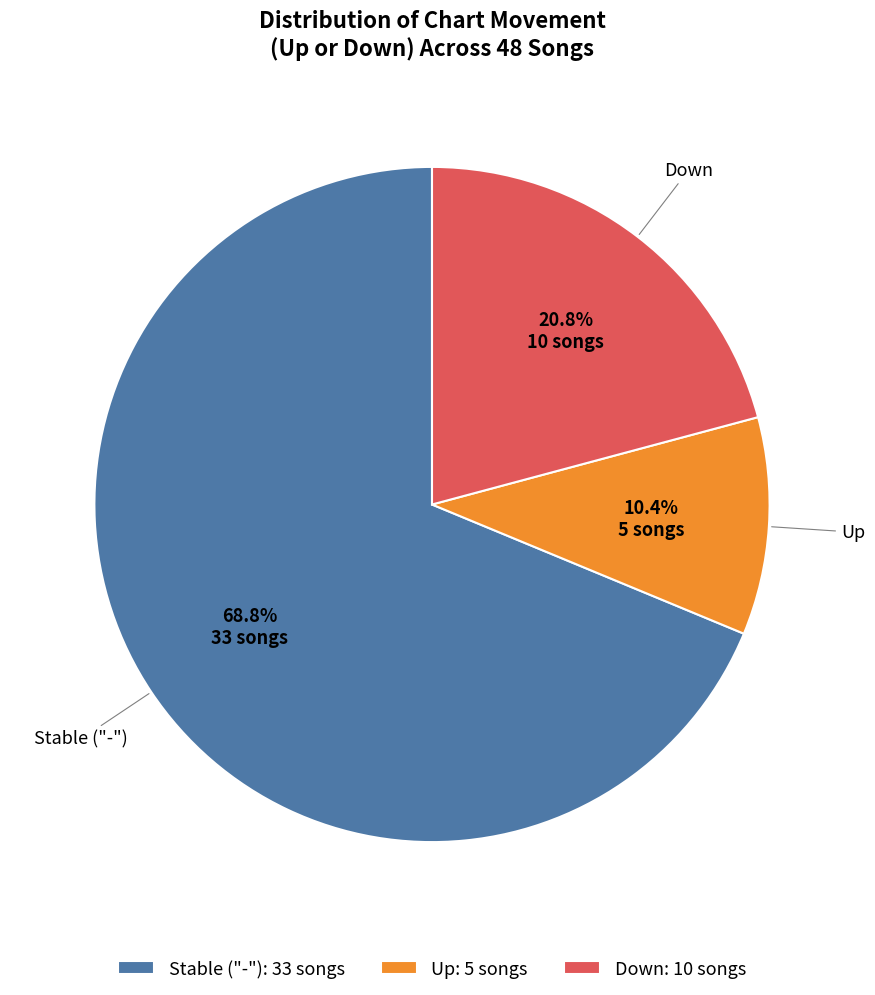

Rank the categories by value from highest to lowest.

Stable ("-"): 33 songs, Down: 10 songs, Up: 5 songs